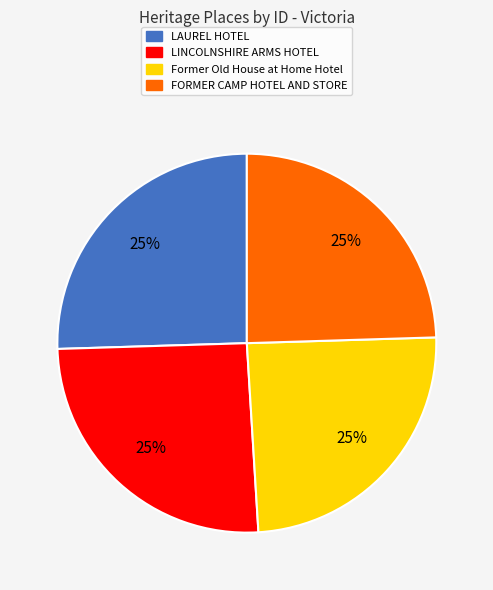

To the nearest percent, what portion does FORMER CAMP HOTEL AND STORE represent?

25%